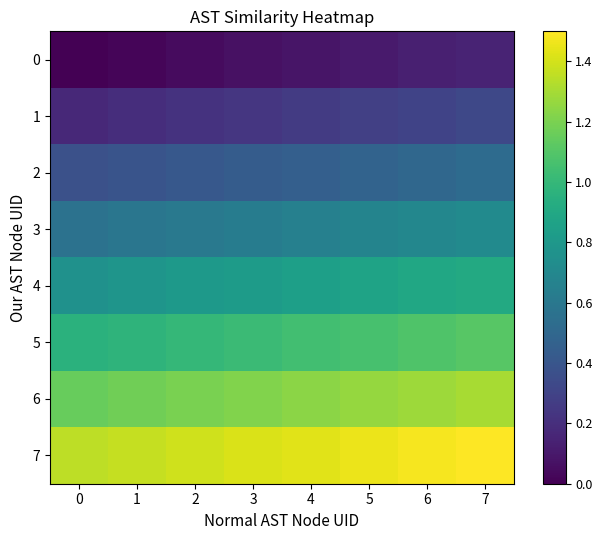

Which label corresponds to the largest value in the chart?

7